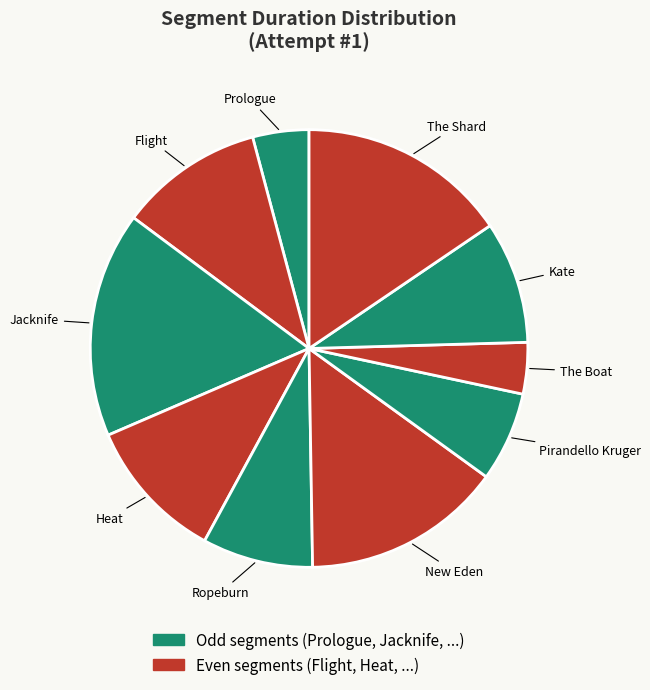

How many slices are in this pie chart?

10